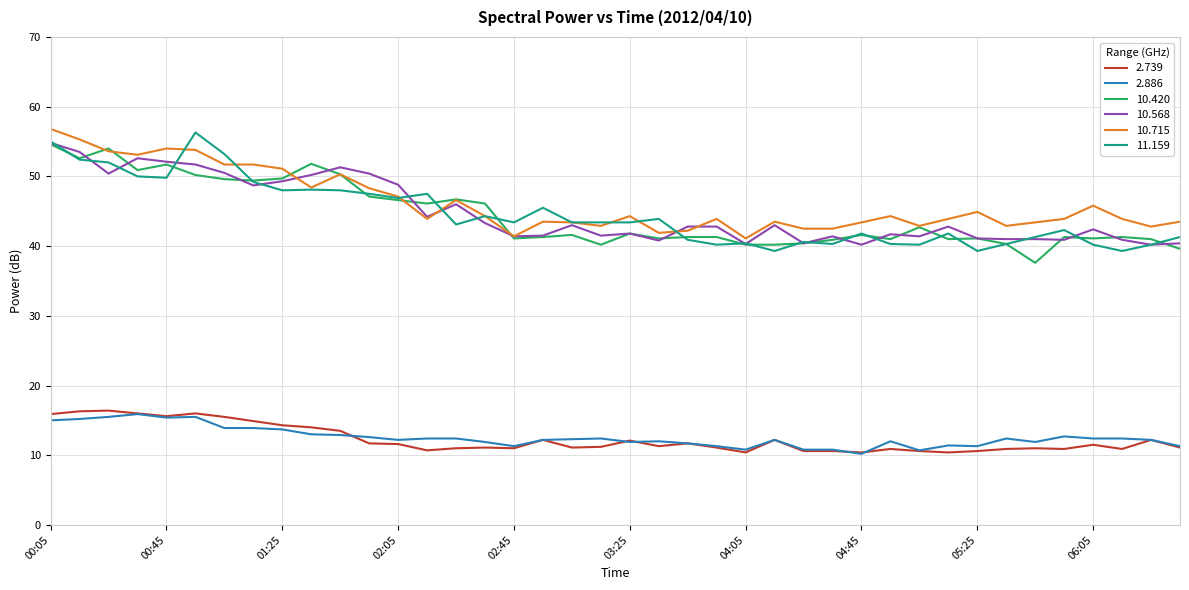

What is the smallest value displayed?

10.2